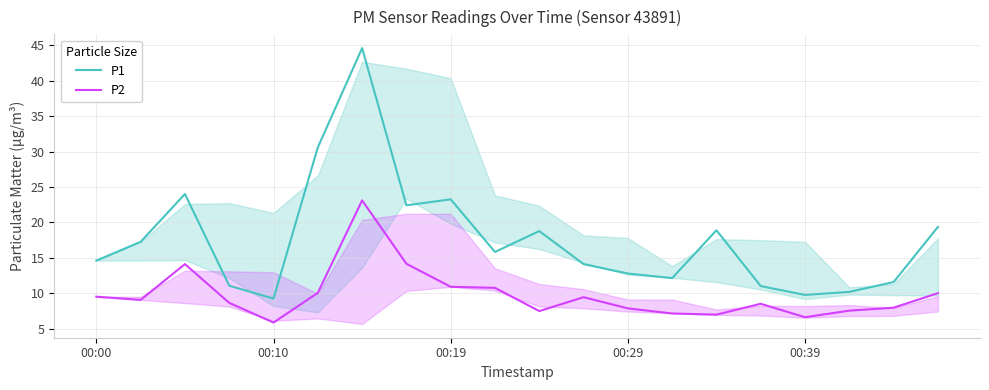

What is the highest value of the P2 series?

23.1